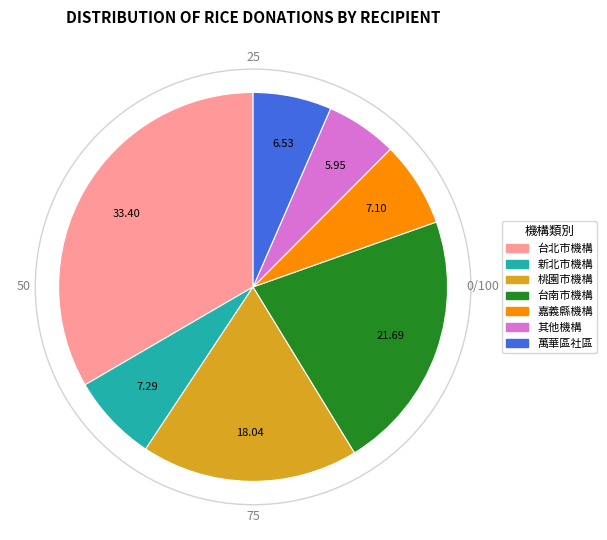

Is there any slice that represents more than half of the pie?

No